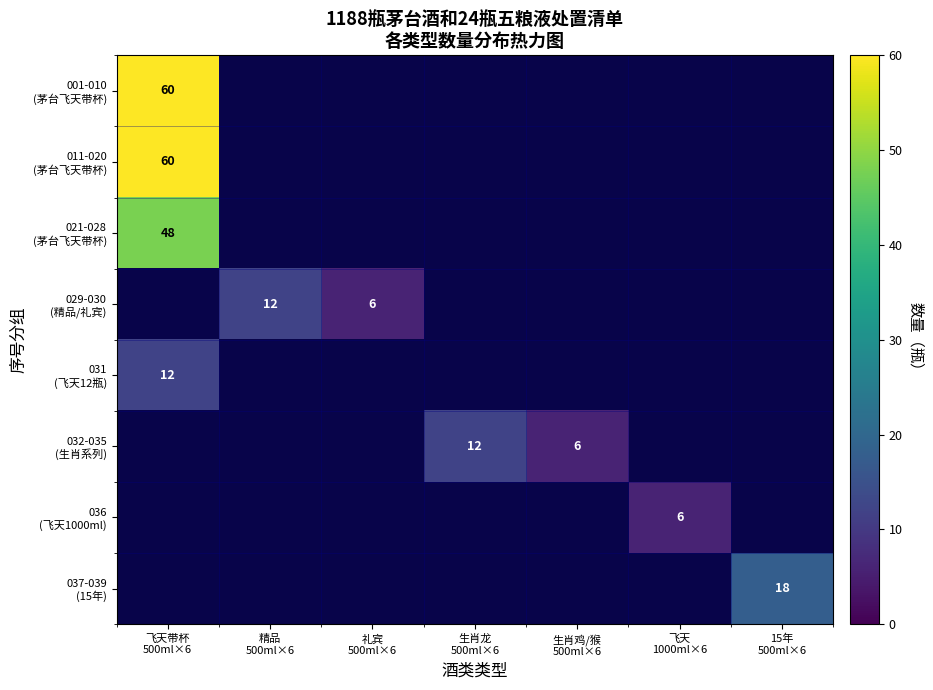

What is the difference between the 031 (飞天12瓶) values at 飞天带杯 500ml×6 and 礼宾 500ml×6?

12